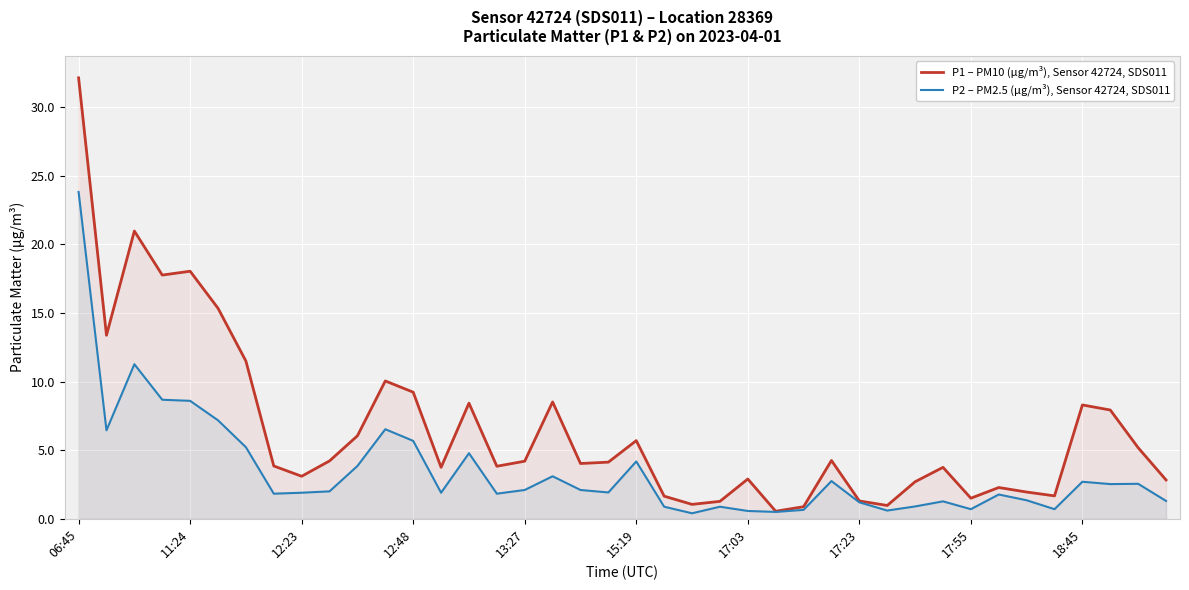

Which series has the largest total across all categories?

P1 – PM10 (µg/m³), Sensor 42724, SDS011